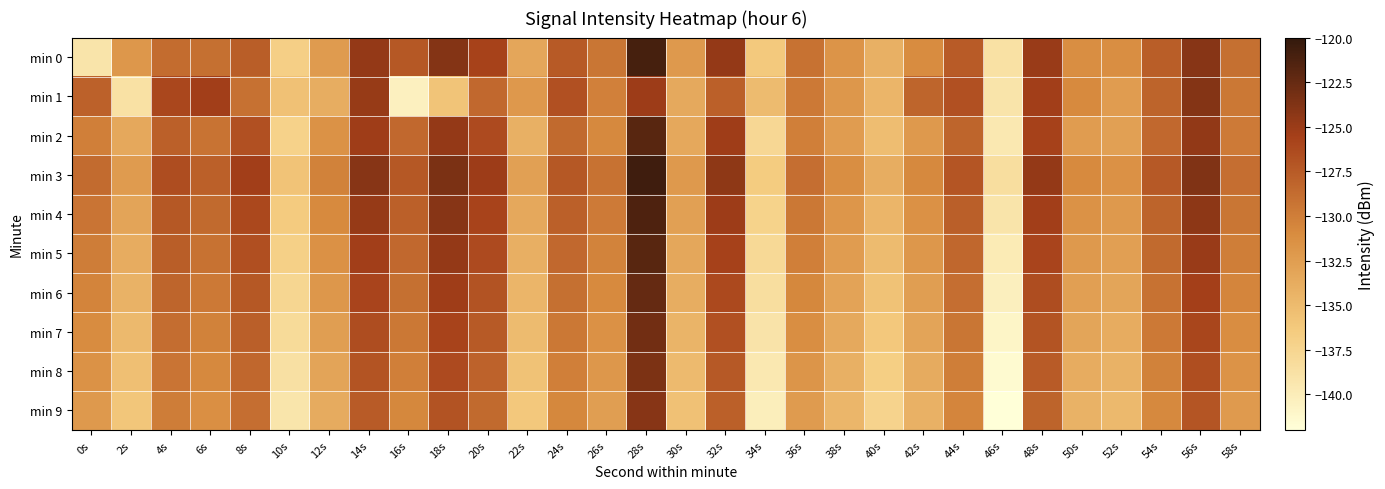

Reading left to right, extract all data points from this chart.

min 0: 0s=-139.1	2s=-132.0	4s=-128.7	6s=-129.0	8s=-127.7	10s=-136.9	12s=-132.4	14s=-124.6	16s=-127.3	18s=-123.9	20s=-125.7	22s=-133.2	24s=-127.4	26s=-129.4	28s=-121.0	30s=-132.2	32s=-124.7	34s=-136.3	36s=-129.2	38s=-131.7	40s=-134.1	42s=-131.0	44s=-127.5	46s=-138.8	48s=-124.9	50s=-131.2	52s=-131.2	54s=-127.7	56s=-124.1	58s=-129.0
min 1: 0s=-128.0	2s=-138.8	4s=-126.0	6s=-125.4	8s=-129.1	10s=-135.6	12s=-133.9	14s=-124.8	16s=-140.4	18s=-135.9	20s=-128.4	22s=-132.1	24s=-126.8	26s=-130.2	28s=-125.1	30s=-133.5	32s=-127.9	34s=-135.1	36s=-129.7	38s=-132.0	40s=-134.6	42s=-128.2	44s=-126.8	46s=-139.1	48s=-125.3	50s=-130.9	52s=-132.4	54s=-128.1	56s=-123.9	58s=-129.6
min 2: 0s=-130.1	2s=-133.4	4s=-127.9	6s=-129.2	8s=-126.8	10s=-137.1	12s=-131.6	14s=-125.2	16s=-128.4	18s=-124.7	20s=-126.3	22s=-134.1	24s=-128.6	26s=-130.8	28s=-121.9	30s=-133.4	32s=-125.2	34s=-137.8	36s=-130.1	38s=-132.4	40s=-135.2	42s=-132.1	44s=-128.2	46s=-139.6	48s=-125.7	50s=-132.4	52s=-132.8	54s=-128.4	56s=-124.6	58s=-129.8
min 3: 0s=-128.7	2s=-132.3	4s=-126.5	6s=-127.9	8s=-125.3	10s=-135.8	12s=-130.2	14s=-124.1	16s=-127.2	18s=-123.5	20s=-125.1	22s=-132.8	24s=-127.2	26s=-129.1	28s=-120.7	30s=-132.1	32s=-124.5	34s=-136.6	36s=-128.9	38s=-131.2	40s=-133.9	42s=-130.8	44s=-127.1	46s=-138.4	48s=-124.7	50s=-130.9	52s=-131.4	54s=-127.3	56s=-123.8	58s=-128.9
min 4: 0s=-129.3	2s=-133.1	4s=-127.2	6s=-128.6	8s=-126.1	10s=-136.4	12s=-130.9	14s=-124.8	16s=-127.9	18s=-124.1	20s=-125.8	22s=-133.4	24s=-127.9	26s=-129.8	28s=-121.3	30s=-132.8	32s=-125.1	34s=-137.2	36s=-129.6	38s=-131.9	40s=-134.6	42s=-131.4	44s=-127.8	46s=-139.1	48s=-125.3	50s=-131.6	52s=-132.1	54s=-128.1	56s=-124.3	58s=-129.4
min 5: 0s=-129.9	2s=-133.8	4s=-127.7	6s=-129.1	8s=-126.7	10s=-137.0	12s=-131.4	14s=-125.3	16s=-128.4	18s=-124.7	20s=-126.3	22s=-134.0	24s=-128.4	26s=-130.3	28s=-121.9	30s=-133.3	32s=-125.7	34s=-137.9	36s=-130.1	38s=-132.4	40s=-135.1	42s=-132.0	44s=-128.3	46s=-139.8	48s=-125.9	50s=-132.1	52s=-132.7	54s=-128.6	56s=-124.9	58s=-130.0
min 6: 0s=-130.4	2s=-134.3	4s=-128.2	6s=-129.7	8s=-127.2	10s=-137.6	12s=-132.0	14s=-125.9	16s=-129.0	18s=-125.2	20s=-126.9	22s=-134.6	24s=-129.0	26s=-130.9	28s=-122.5	30s=-133.9	32s=-126.2	34s=-138.4	36s=-130.7	38s=-133.0	40s=-135.7	42s=-132.6	44s=-128.9	46s=-140.3	48s=-126.5	50s=-132.7	52s=-133.2	54s=-129.1	56s=-125.5	58s=-130.6
min 7: 0s=-131.0	2s=-134.9	4s=-128.8	6s=-130.2	8s=-127.8	10s=-138.1	12s=-132.6	14s=-126.5	16s=-129.6	18s=-125.8	20s=-127.5	22s=-135.1	24s=-129.6	26s=-131.4	28s=-123.0	30s=-134.4	32s=-126.8	34s=-139.0	36s=-131.2	38s=-133.6	40s=-136.2	42s=-133.1	44s=-129.4	46s=-140.9	48s=-127.0	50s=-133.2	52s=-133.8	54s=-129.7	56s=-126.0	58s=-131.1
min 8: 0s=-131.6	2s=-135.4	4s=-129.3	6s=-130.8	8s=-128.3	10s=-138.7	12s=-133.1	14s=-127.0	16s=-130.1	18s=-126.3	20s=-128.0	22s=-135.7	24s=-130.1	26s=-132.0	28s=-123.6	30s=-135.0	32s=-127.3	34s=-139.6	36s=-131.8	38s=-134.1	40s=-136.8	42s=-133.7	44s=-130.0	46s=-141.4	48s=-127.6	50s=-133.8	52s=-134.3	54s=-130.2	56s=-126.6	58s=-131.7
min 9: 0s=-132.1	2s=-136.0	4s=-129.9	6s=-131.3	8s=-128.9	10s=-139.2	12s=-133.7	14s=-127.6	16s=-130.7	18s=-126.9	20s=-128.6	22s=-136.2	24s=-130.7	26s=-132.6	28s=-124.1	30s=-135.6	32s=-127.9	34s=-140.1	36s=-132.3	38s=-134.7	40s=-137.3	42s=-134.2	44s=-130.6	46s=-142.0	48s=-128.1	50s=-134.3	52s=-134.9	54s=-130.8	56s=-127.1	58s=-132.2